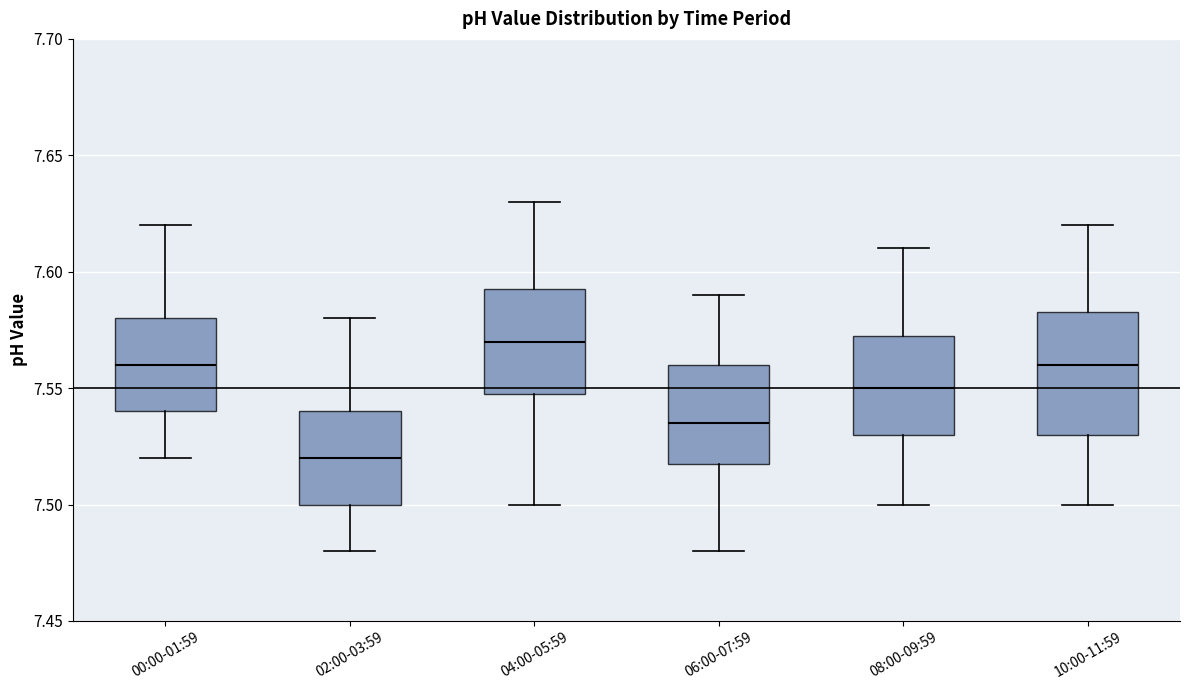

Where does the lower whisker of the box for 06:00-07:59 end on the y-axis? The values are not printed on the chart, so give them approximately, as read against the axis.

7.480